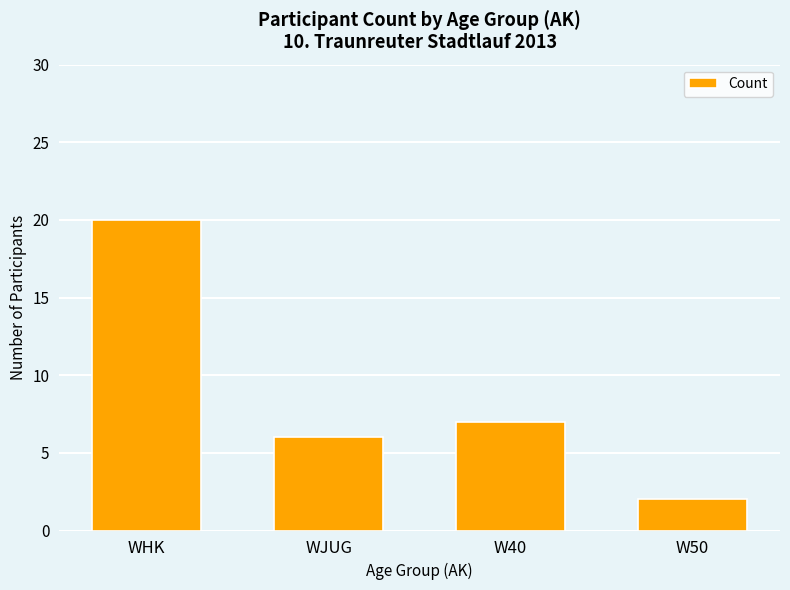

List the labels in order of value, smallest first.

W50, WJUG, W40, WHK